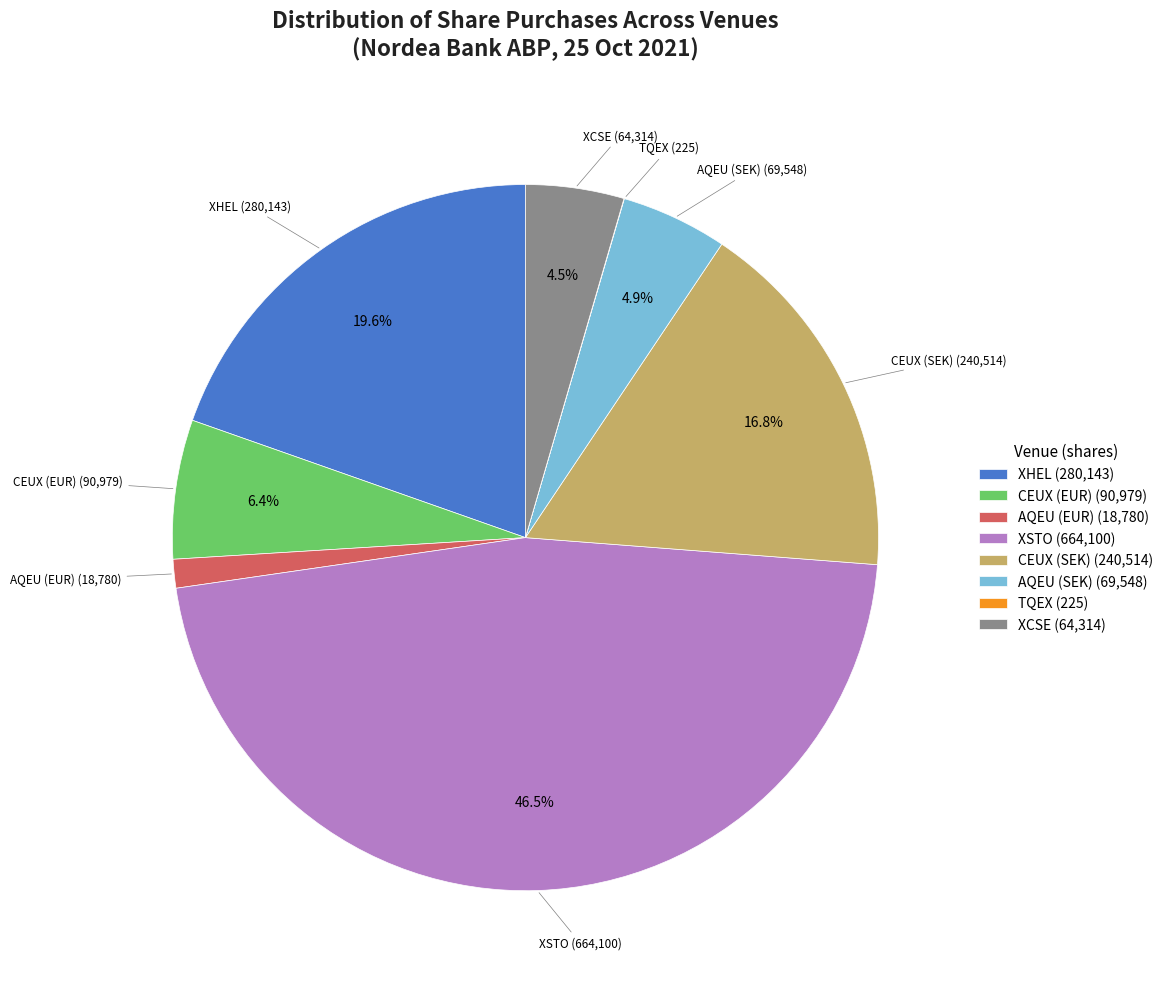

To the nearest percent, what is the difference between the largest and smallest slice percentages?

46%